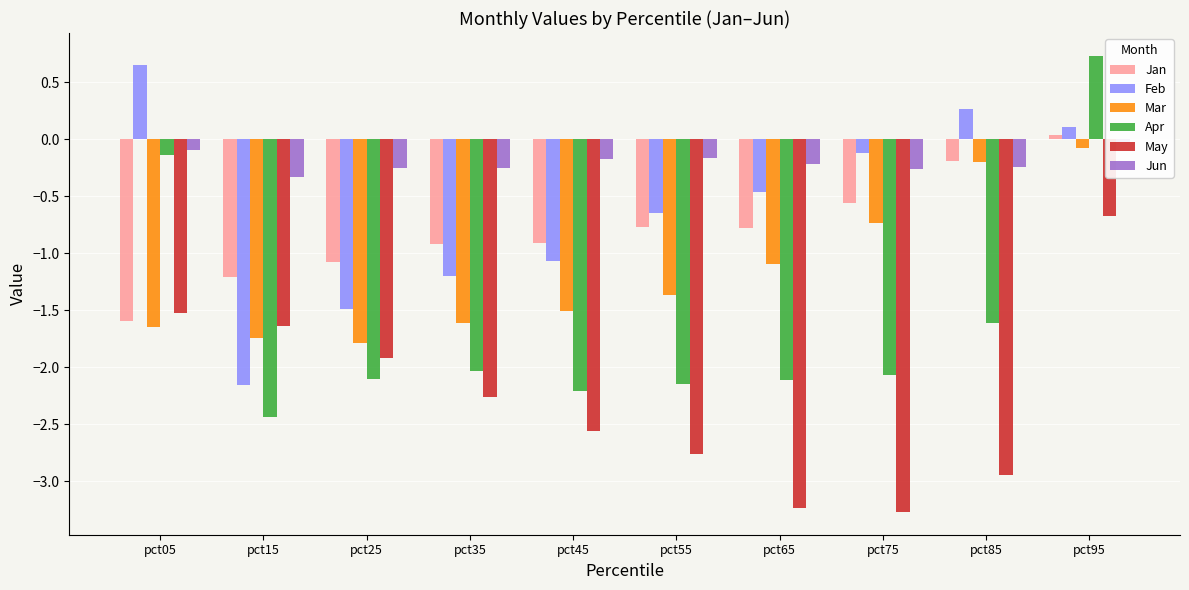

At which label is Jan closest to 0?

pct95